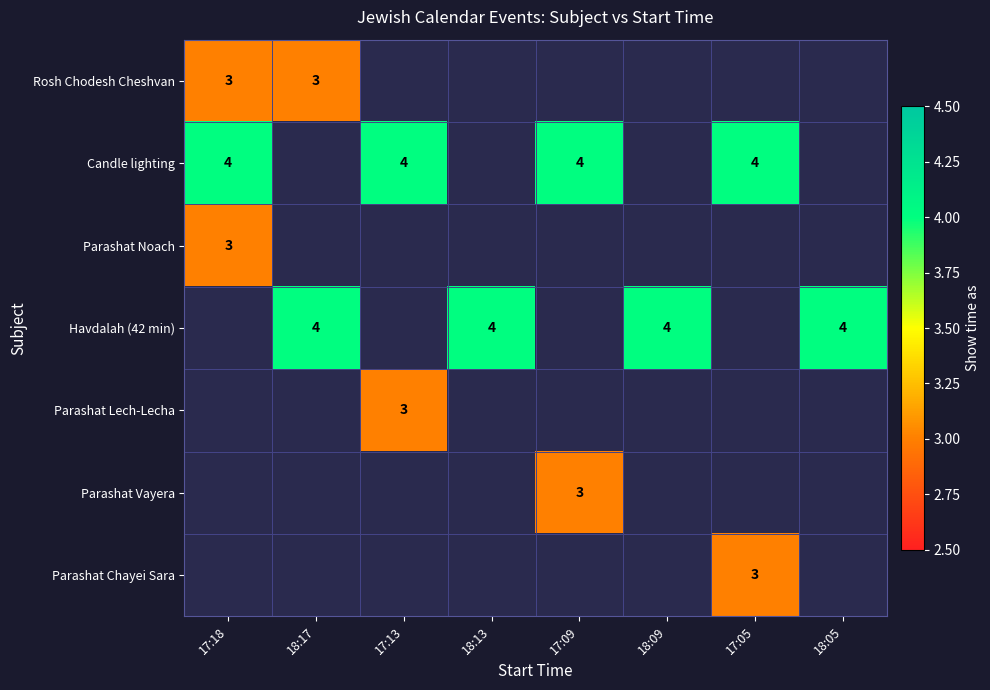

Count the number of categories in the chart.

8